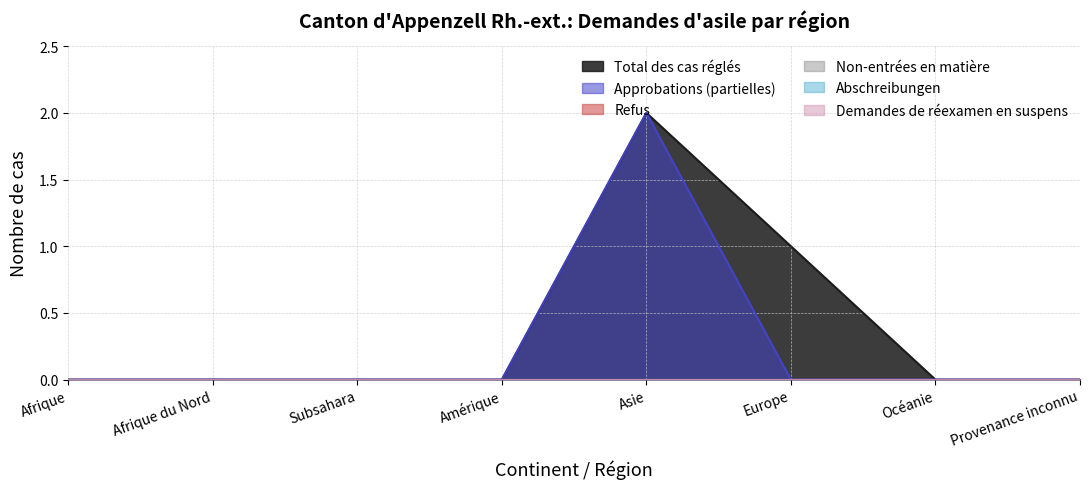

Is the value of Abschreibungen at Asie greater than the value of Refus at Amérique?

No